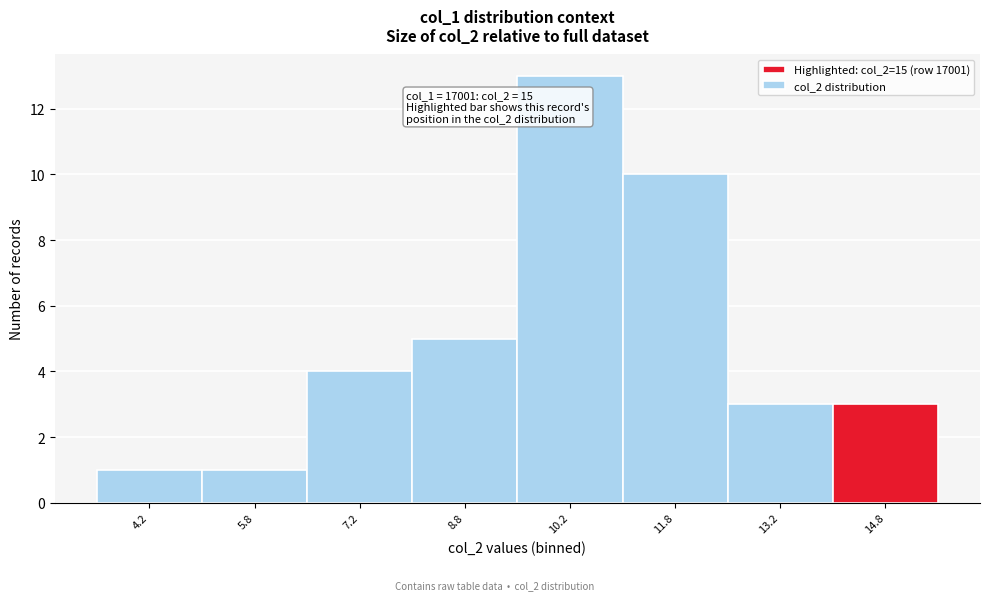

Over which range of the x-axis is the bar tallest?

9.5 to 11.0